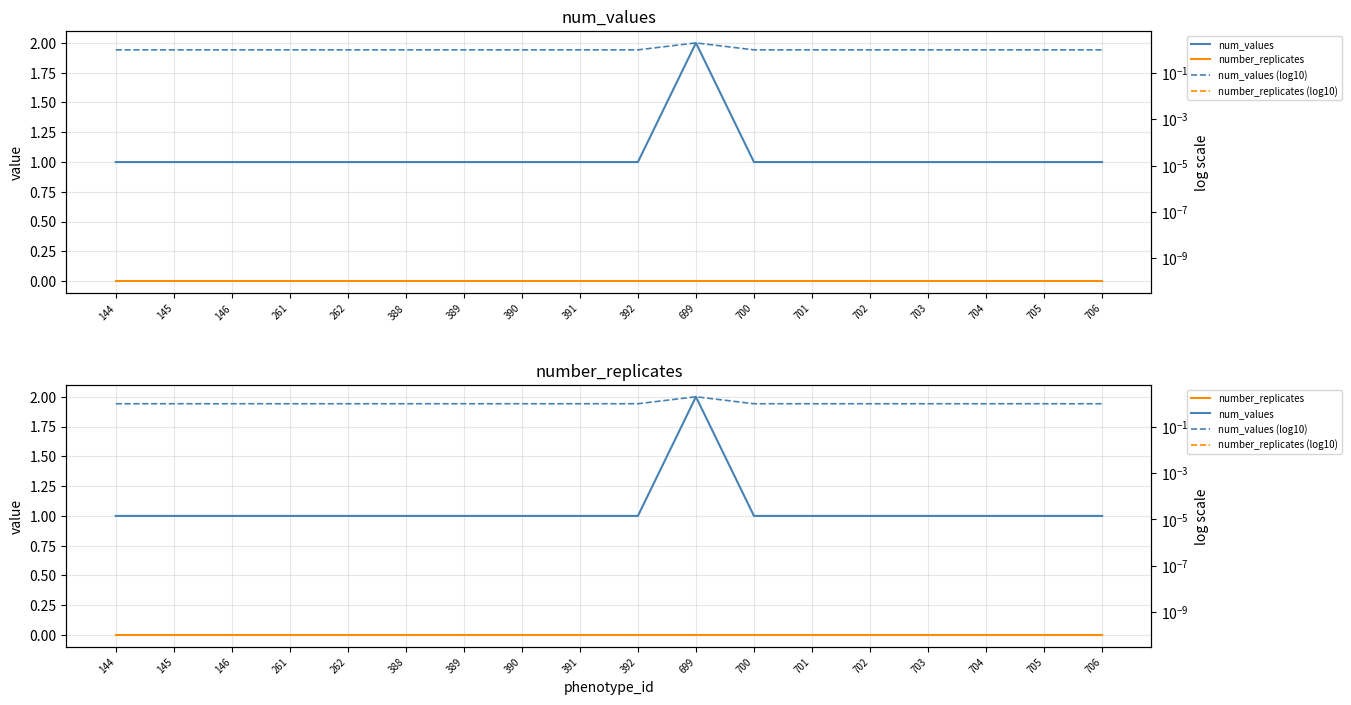

Reading left to right, list all the values displayed in this chart.

num_values: 1.0	1.0	1.0	1.0	1.0	1.0	1.0	1.0	1.0	1.0	2.0	1.0	1.0	1.0	1.0	1.0	1.0	1.0
number_replicates: 0.0	0.0	0.0	0.0	0.0	0.0	0.0	0.0	0.0	0.0	0.0	0.0	0.0	0.0	0.0	0.0	0.0	0.0
num_values (log10): 1.0	1.0	1.0	1.0	1.0	1.0	1.0	1.0	1.0	1.0	2.0	1.0	1.0	1.0	1.0	1.0	1.0	1.0
number_replicates (log10): 0.0	0.0	0.0	0.0	0.0	0.0	0.0	0.0	0.0	0.0	0.0	0.0	0.0	0.0	0.0	0.0	0.0	0.0